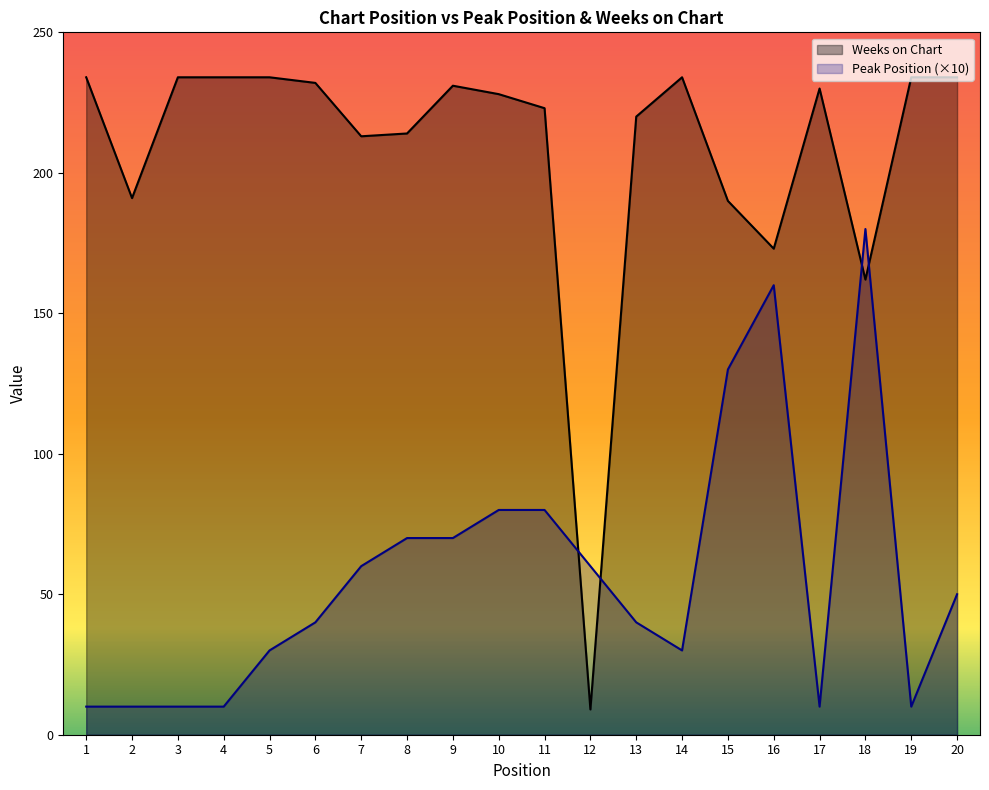

Which has a higher value, 12 or 15?

15